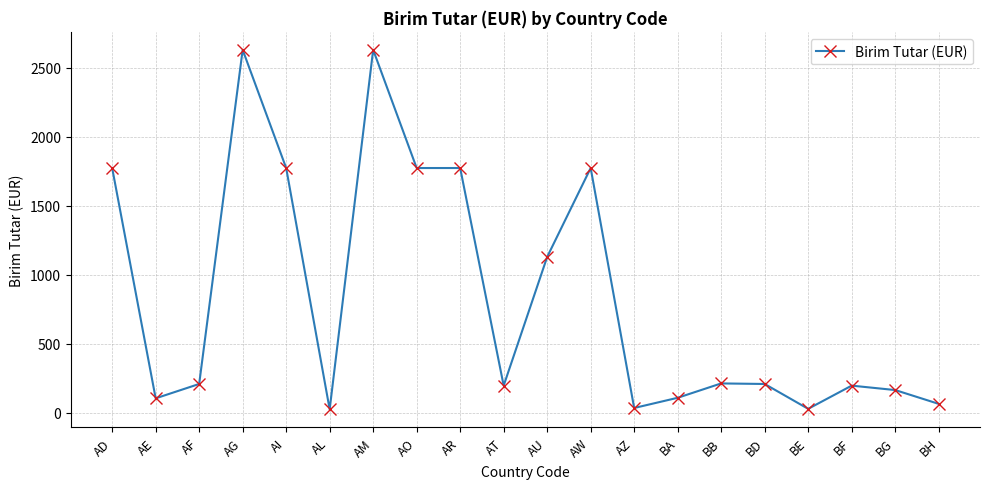

Is this an area chart (filled region under the line)?

No